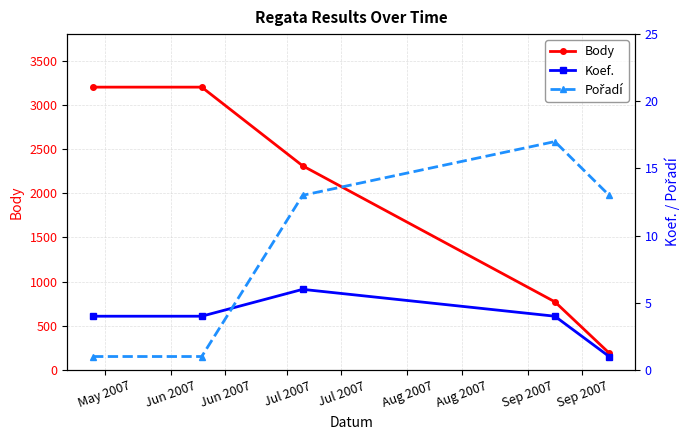

True or false: Body has more than 2 points higher than both neighbors.

False